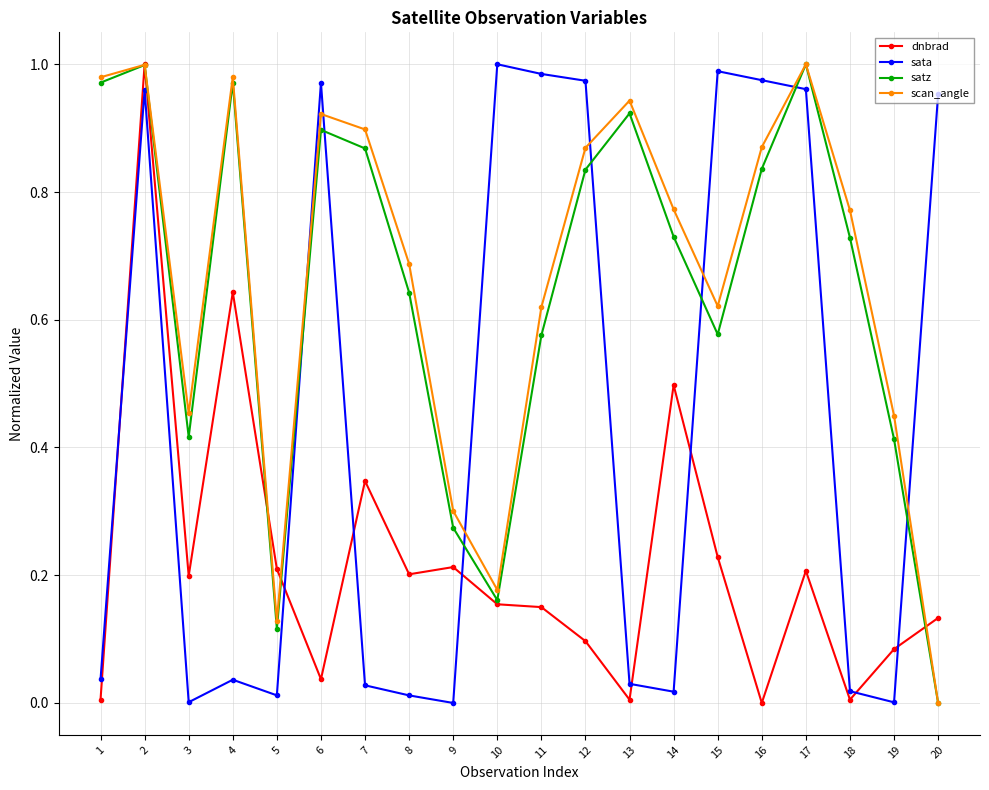

Which series changed the most between 11 and 19?

sata